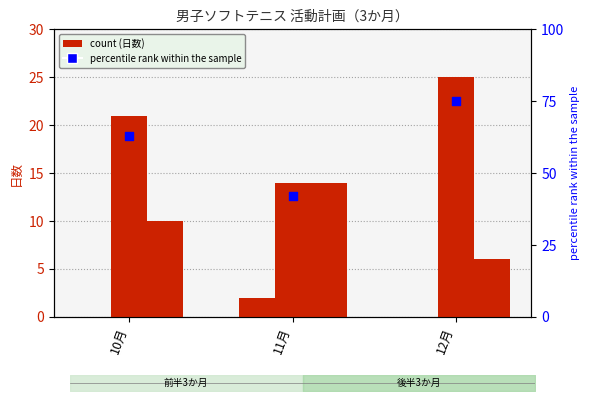

Which series has the widest spread of Y values?

percentile rank